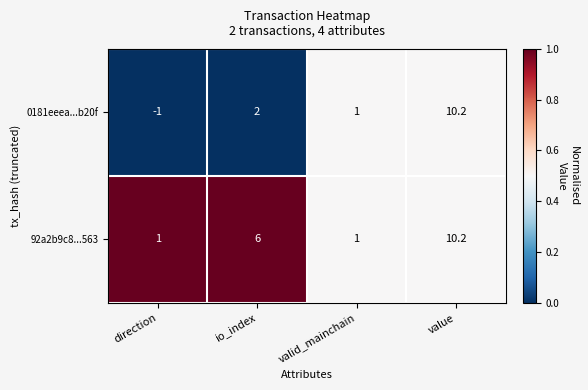

Is it true that 0181eeea...b20f equals 1.0 at valid_mainchain?

True